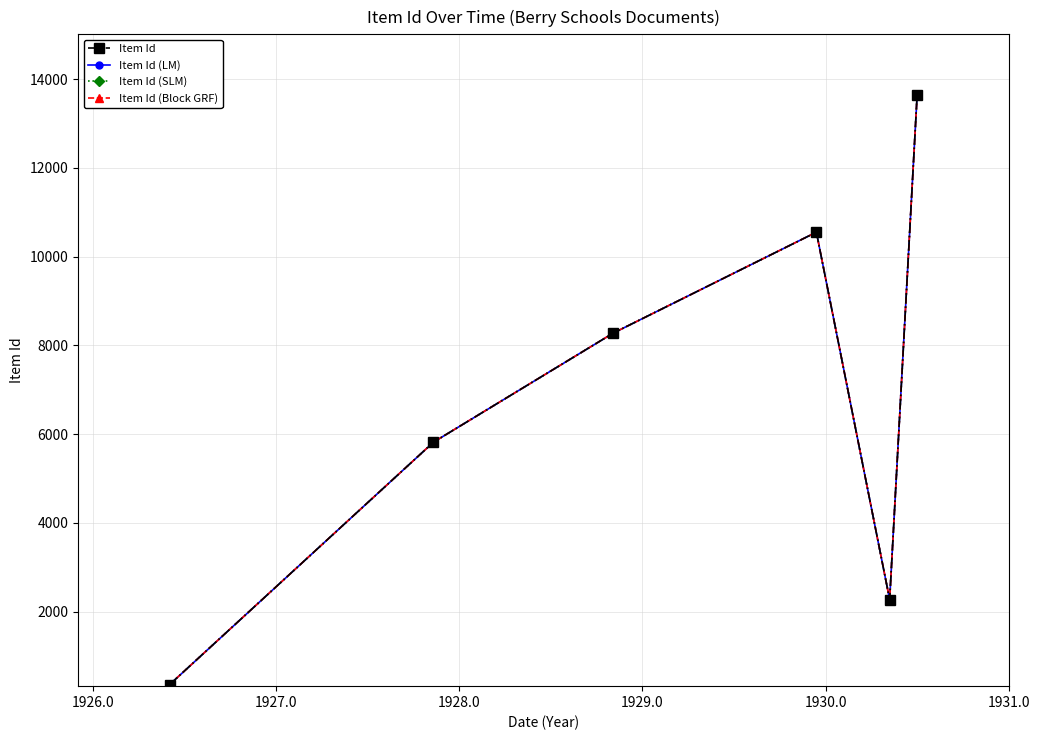

Does the chart have visible grid lines?

Yes